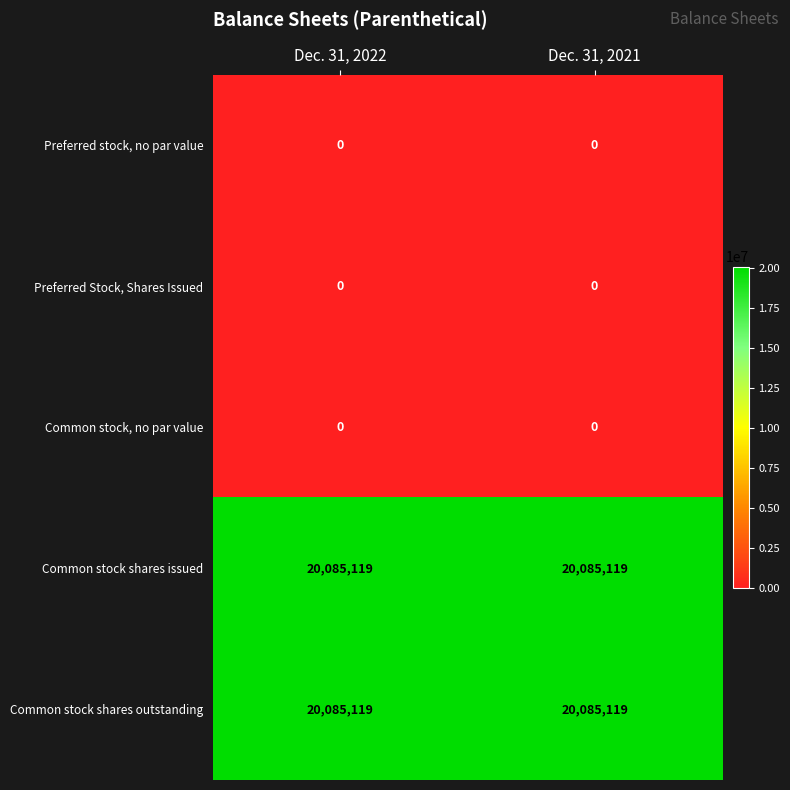

Reading left to right, list all the values displayed in this chart.

Preferred stock, no par value: 0	0
Preferred Stock, Shares Issued: 0	0
Common stock, no par value: 0	0
Common stock shares issued: 20085119	20085119
Common stock shares outstanding: 20085119	20085119